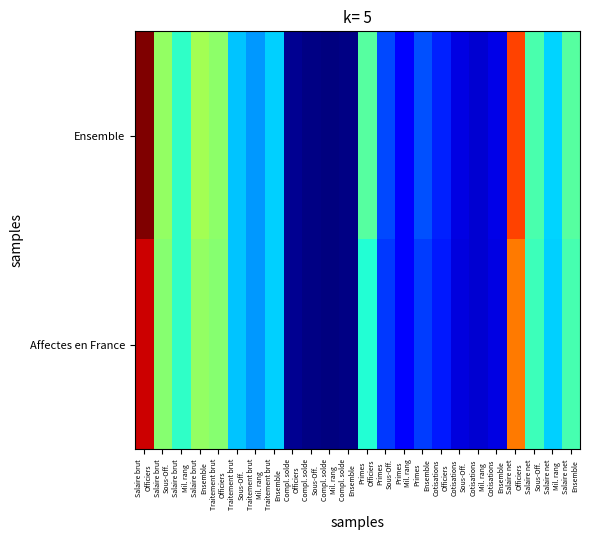

Which has a higher value, Cotisations
Mil. rang or Salaire brut
Ensemble?

Salaire brut
Ensemble